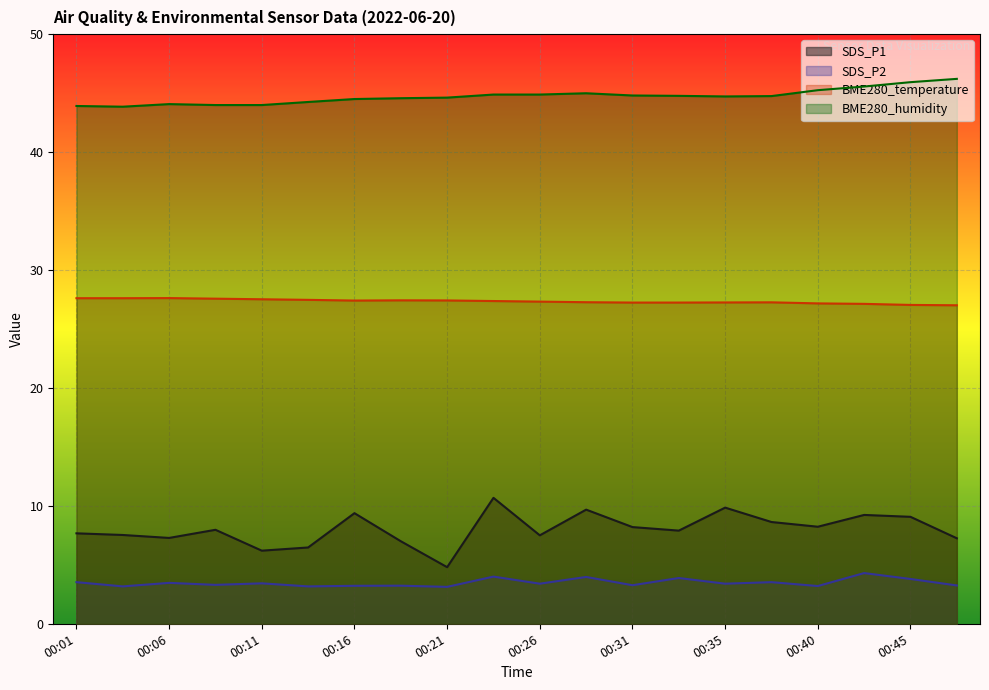

In SDS_P2, how many points are lower than both neighbors (excluding endpoints)?

8